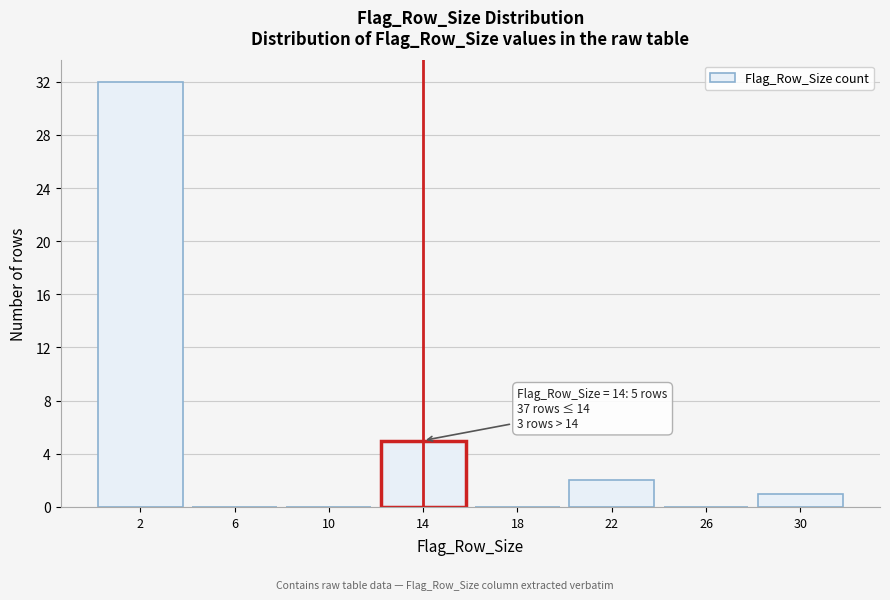

Which range on the x-axis has the tallest bar?

0 to 4